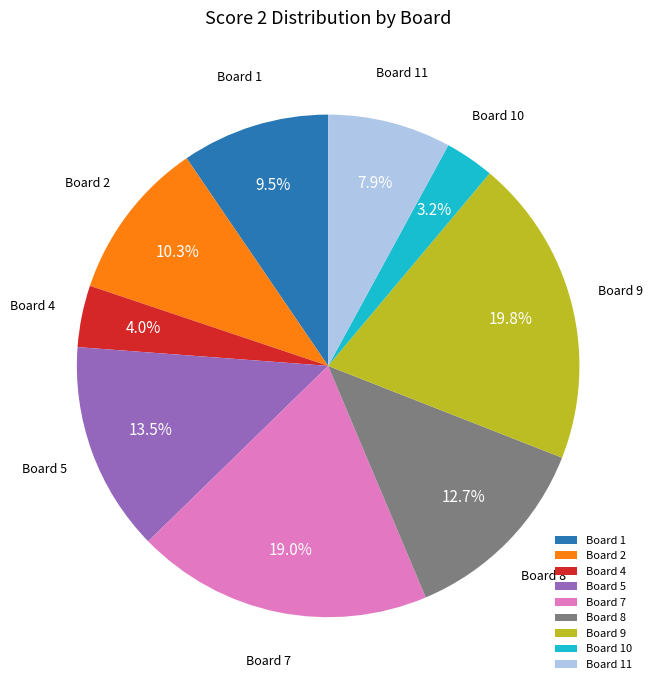

Combined, do Board 2 and Board 11 account for over 50%?

No